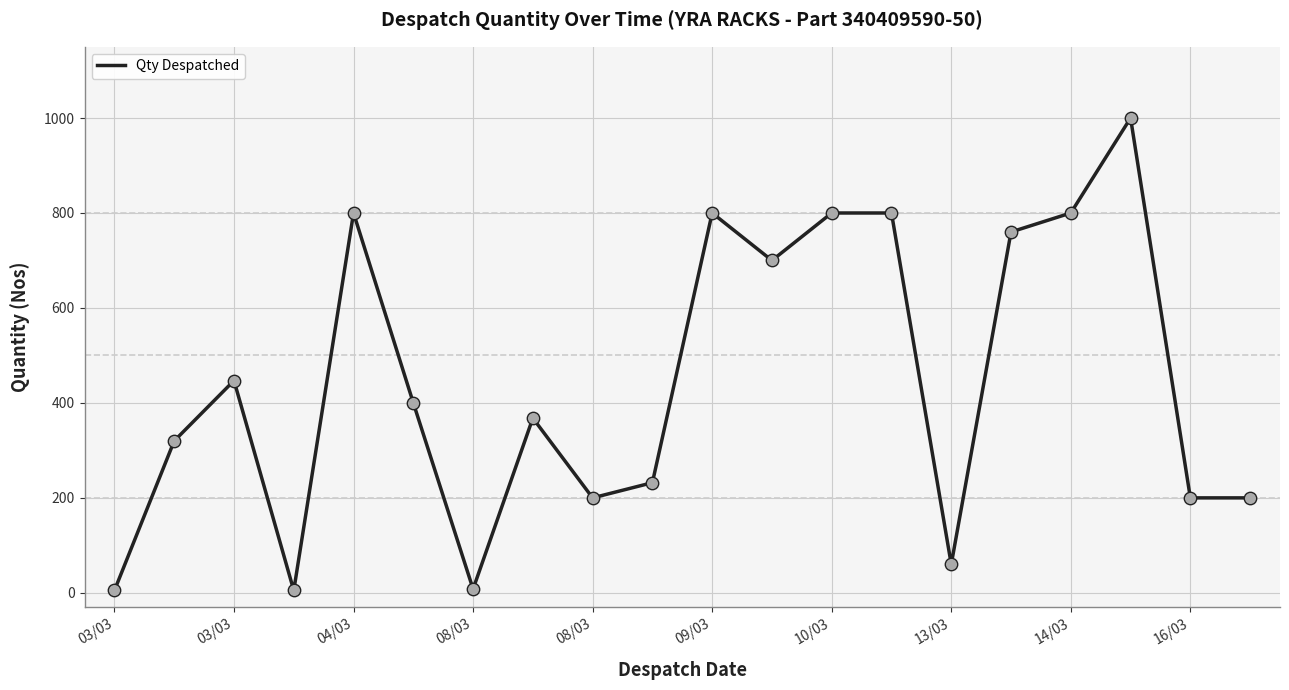

What is the greatest value displayed?

1000